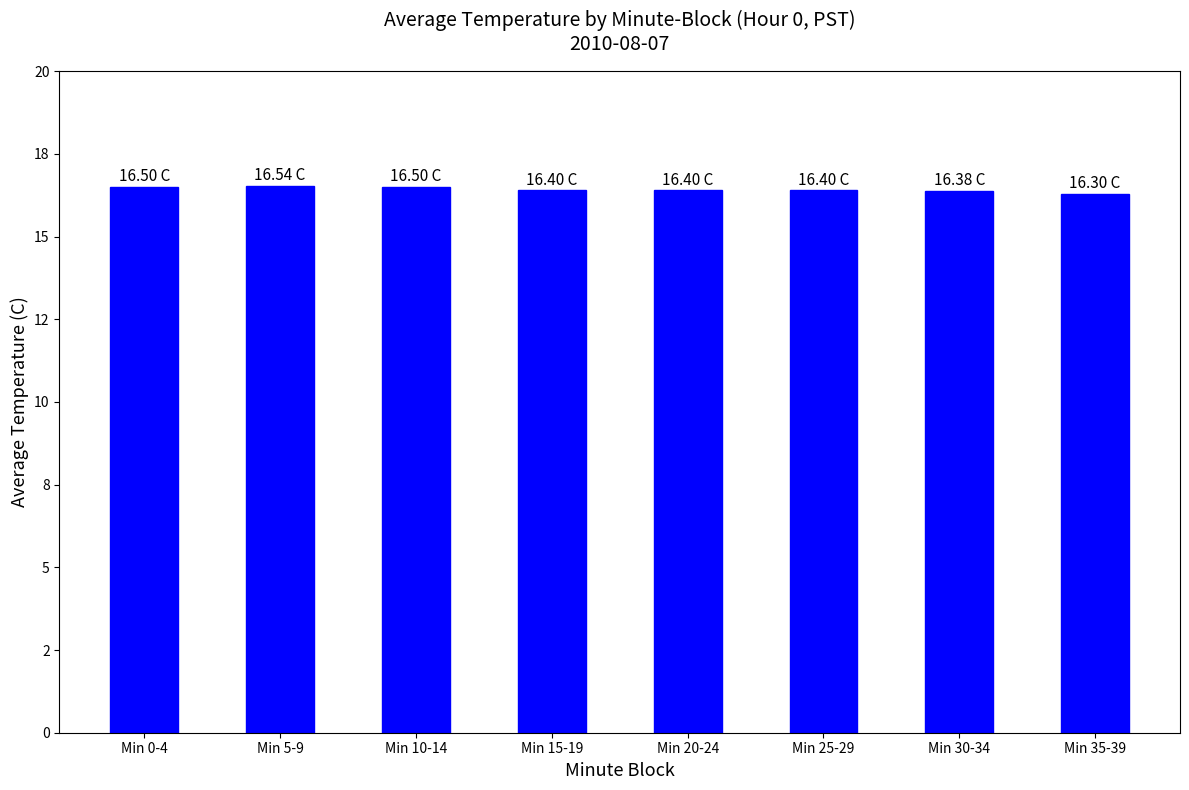

Between Min 0-4 and Min 15-19, which is larger?

Min 0-4